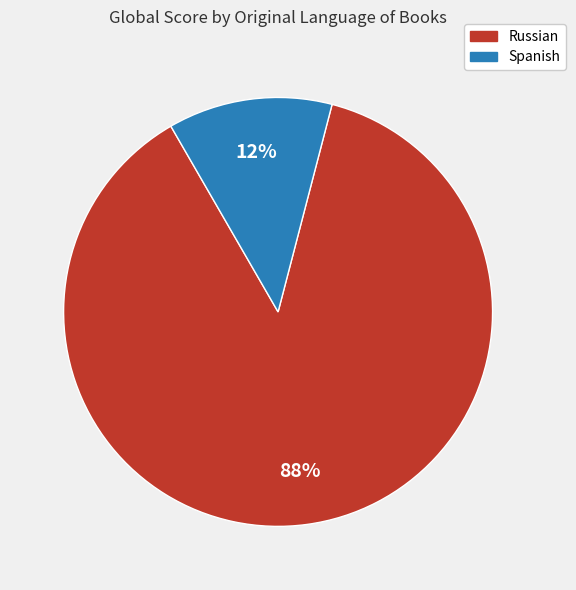

To the nearest percent, what is the average slice percentage?

50%